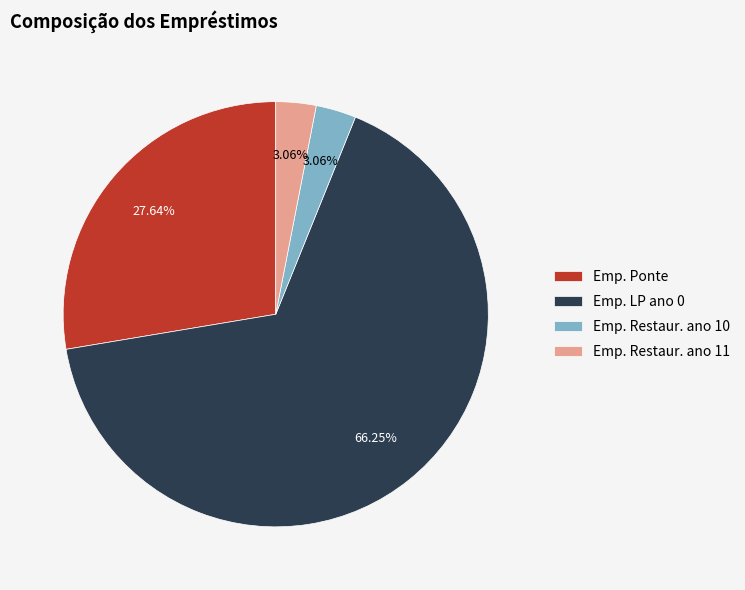

Which has a higher value, Emp. Restaur. ano 11 or Emp. Ponte?

Emp. Ponte